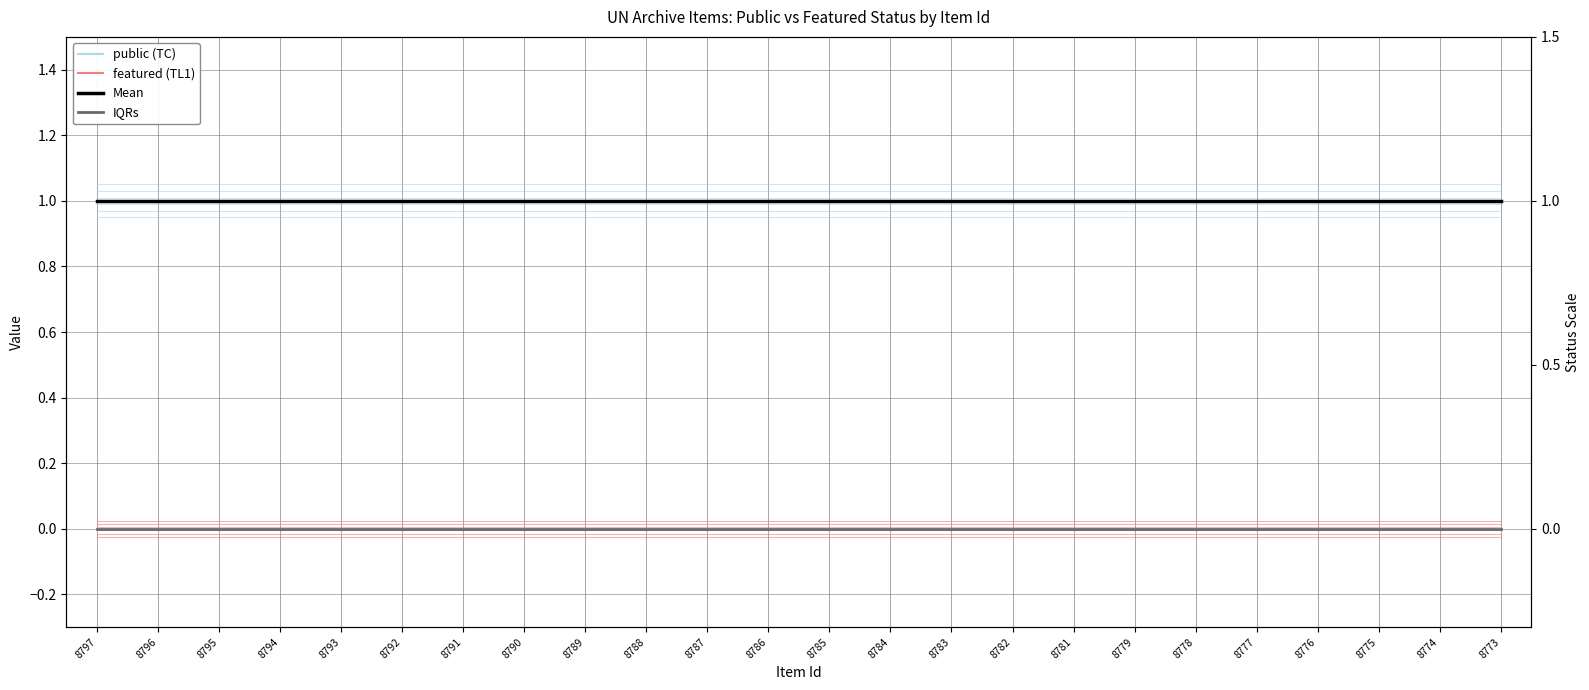

What is the sum of the public values at 8797 and 8788?

1.9